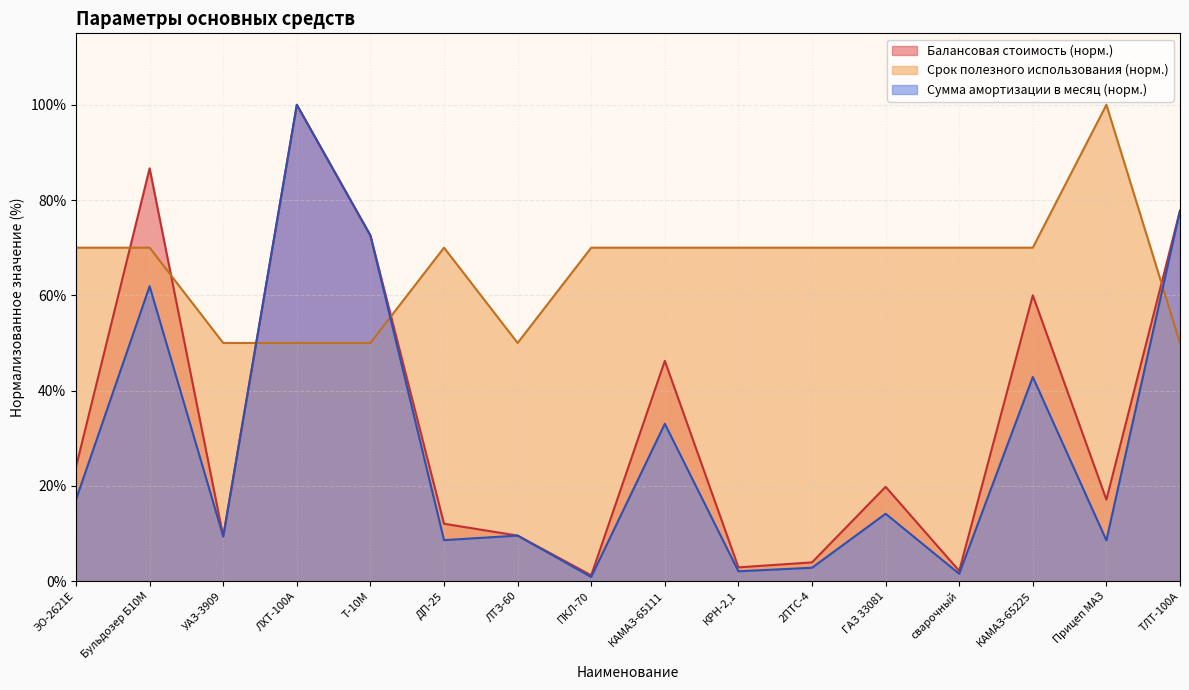

Which label corresponds to the smallest value in the chart?

ПКЛ-70